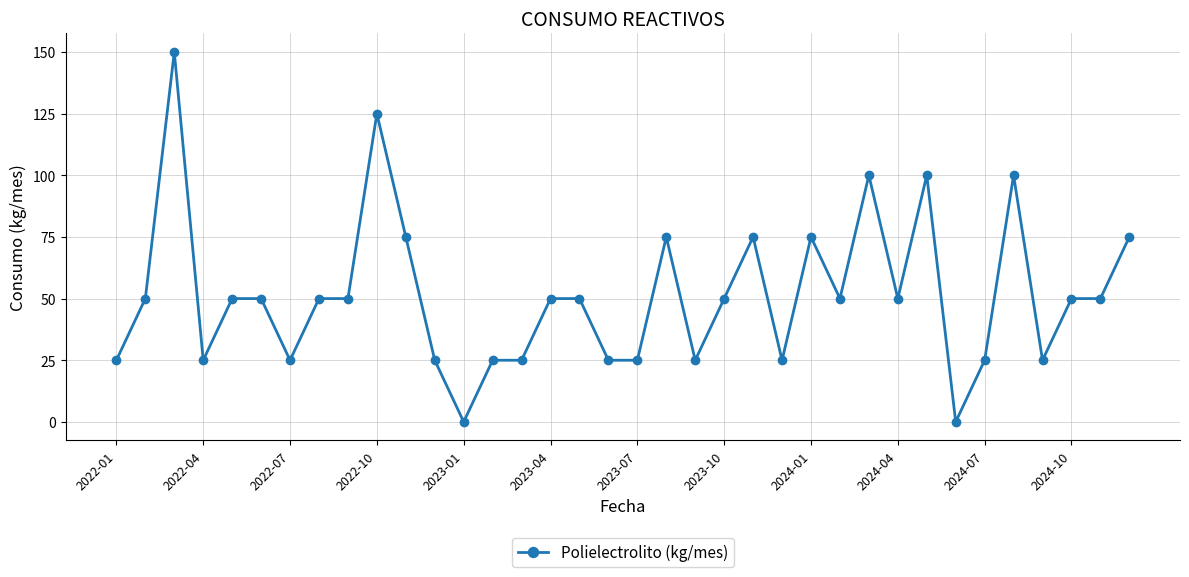

How many categories are shown in the chart?

36